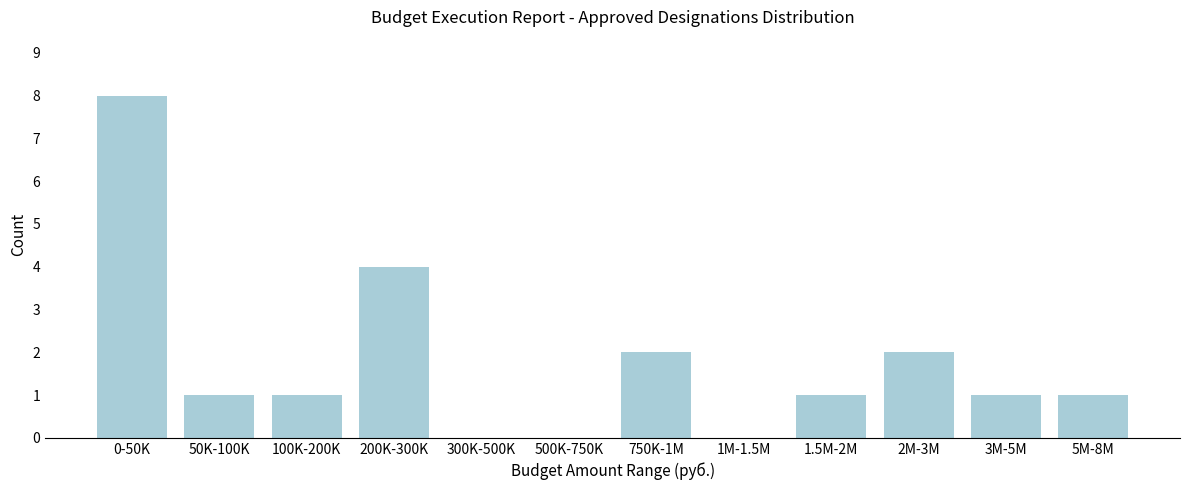

Reading left to right, extract all data points from this chart.

0-50K=8	50K-100K=1	100K-200K=1	200K-300K=4	300K-500K=0	500K-750K=0	750K-1M=2	1M-1.5M=0	1.5M-2M=1	2M-3M=2	3M-5M=1	5M-8M=1